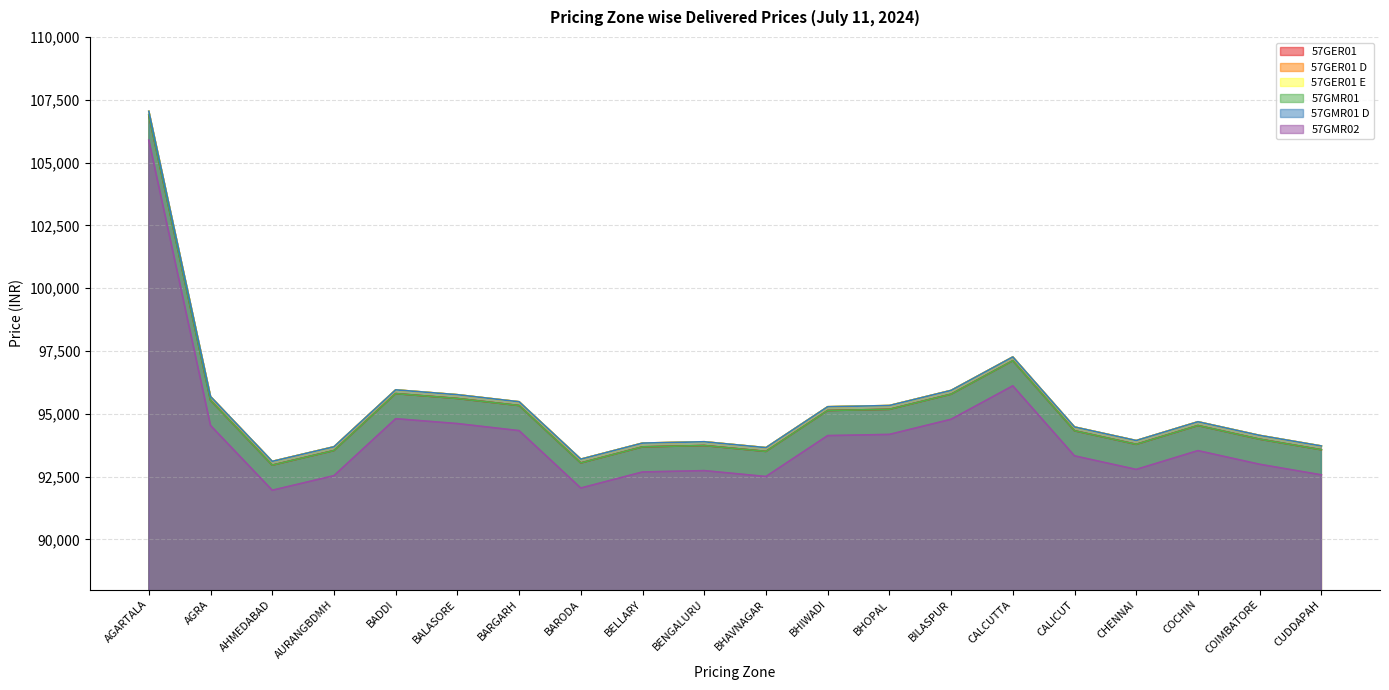

What position from the left is AGRA?

2